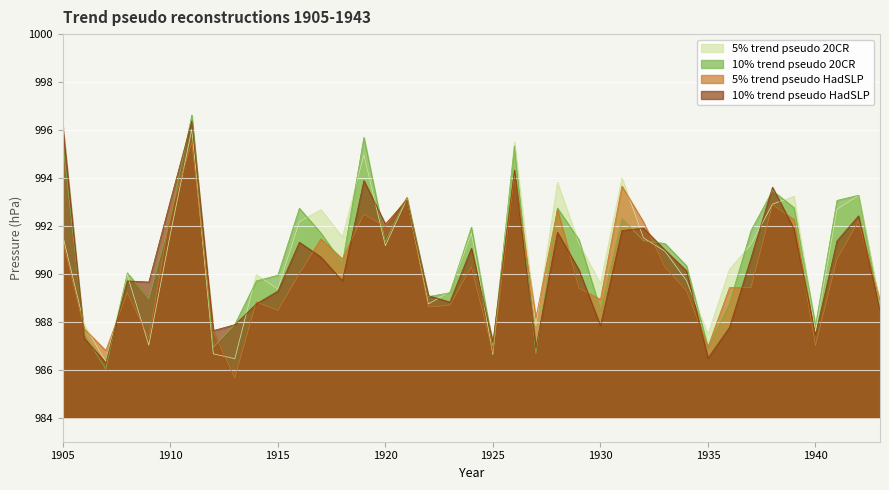

What is the value of the 10% trend pseudo 20CR point at the 39th from the left?

988.6